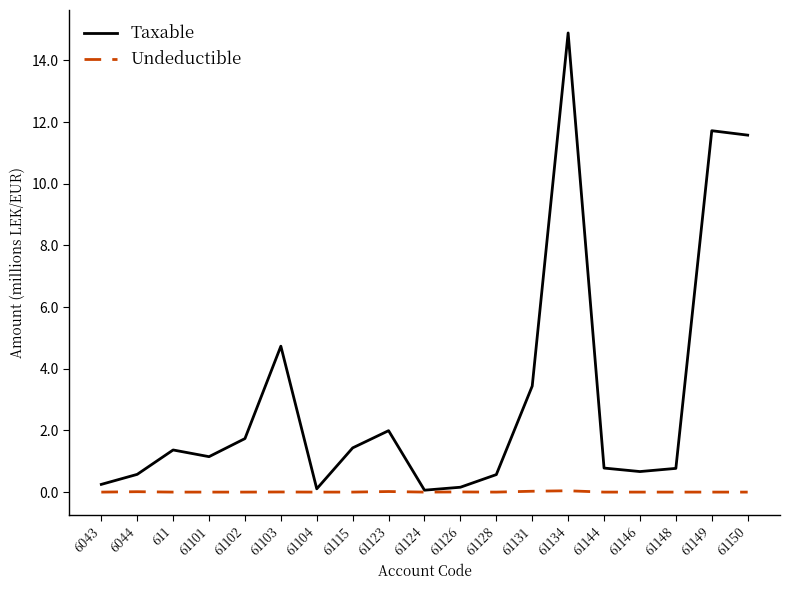

What is the difference between the maximum and minimum values in the Taxable series?

14.8